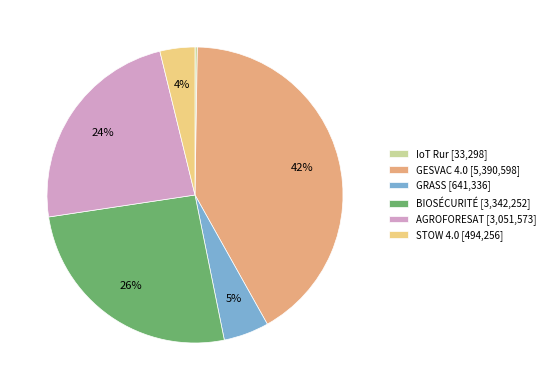

Which has a higher value, STOW 4.0 or AGROFORESAT?

AGROFORESAT